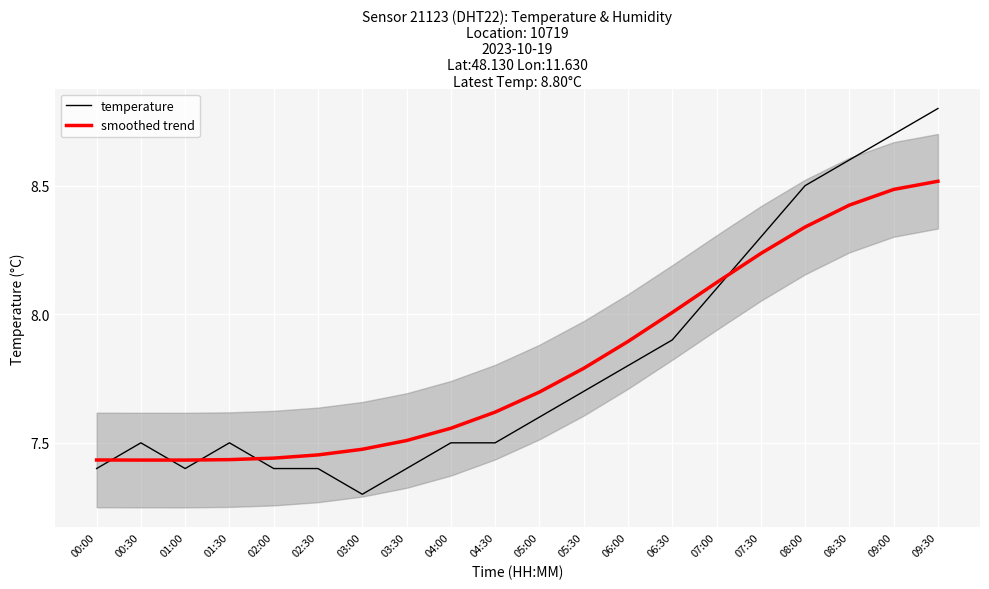

How many interior local peaks does the temperature series have?

2